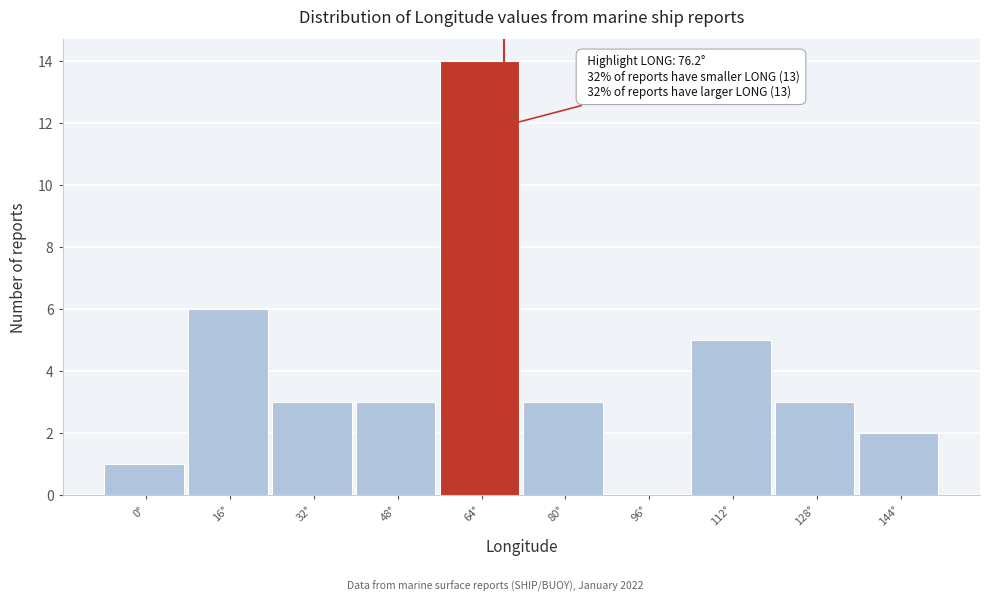

Reading left to right, list all the values displayed in this chart.

0°=1	16°=6	32°=3	48°=3	64°=14	80°=3	96°=0	112°=5	128°=3	144°=2